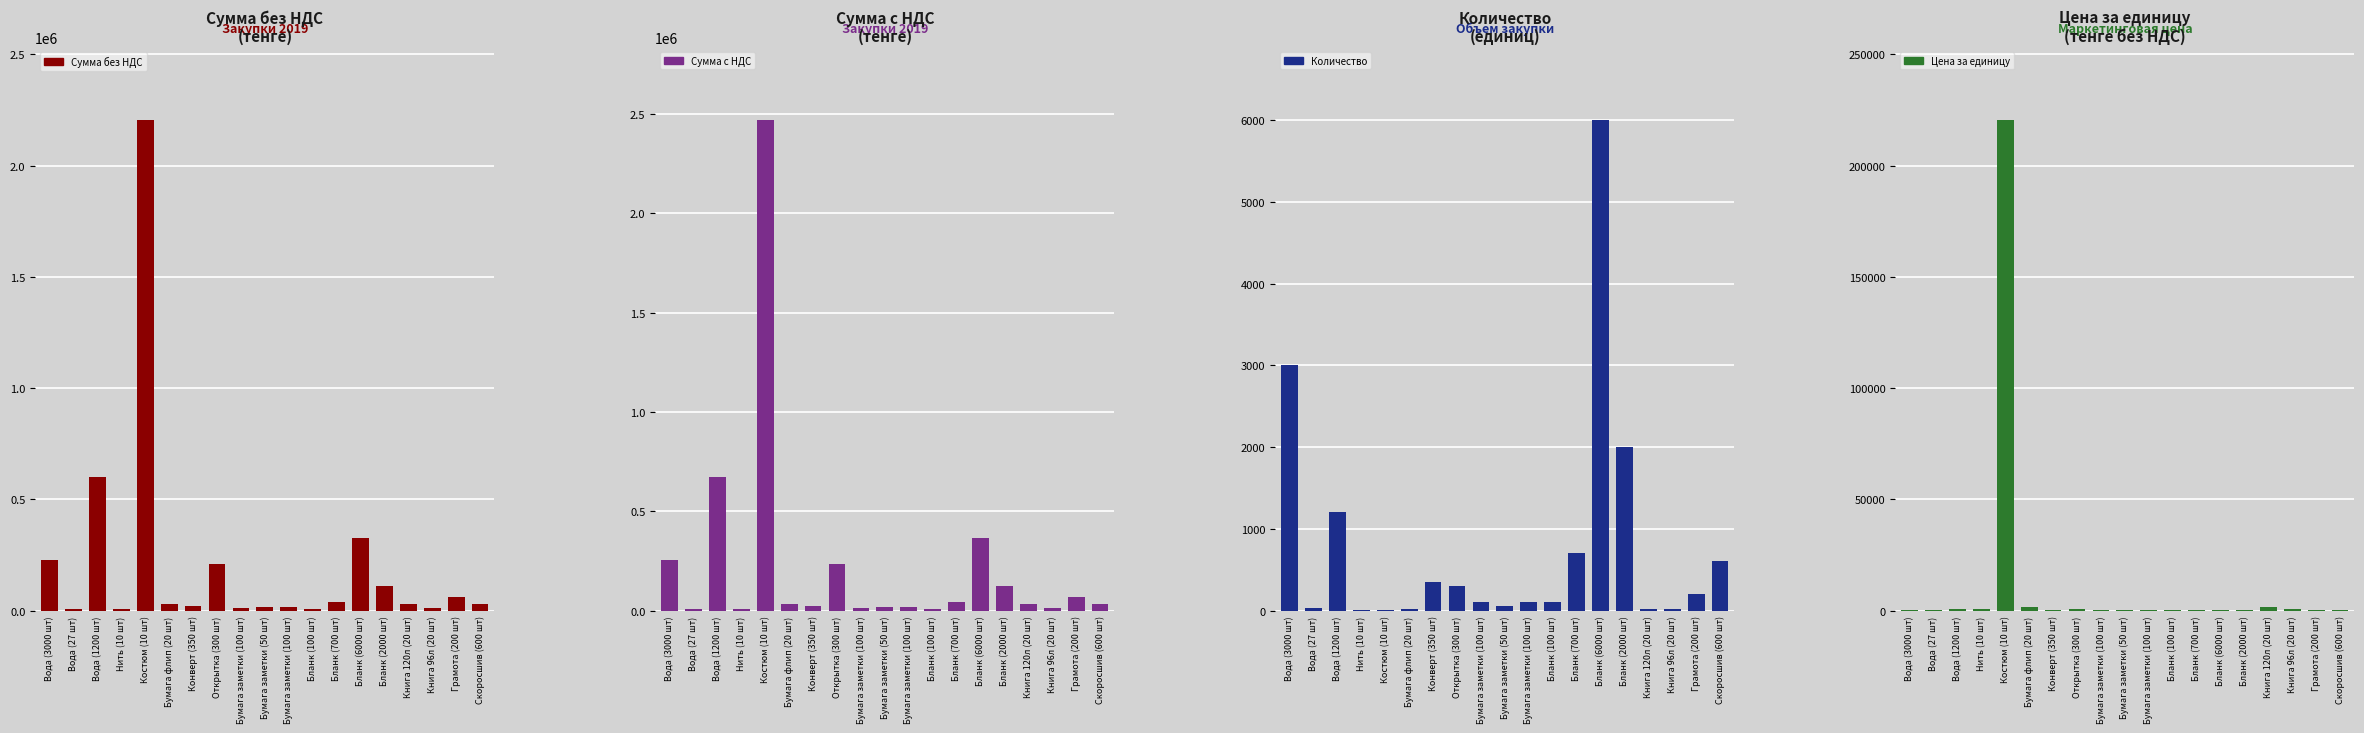

What is the total value across all series at Конверт (350 шт)?

44930.0